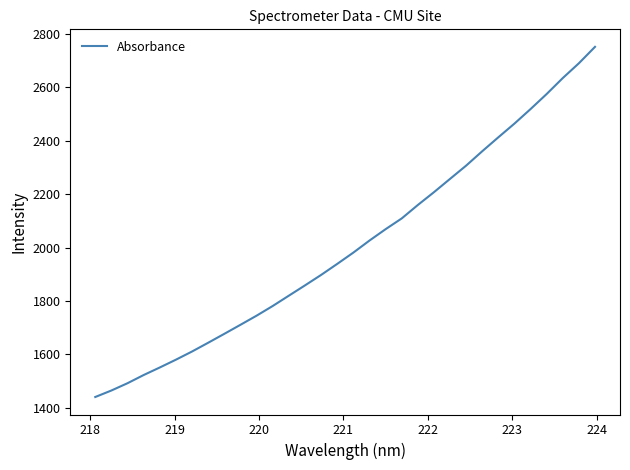

True or false: there are more than 1 points higher than both neighbors.

False